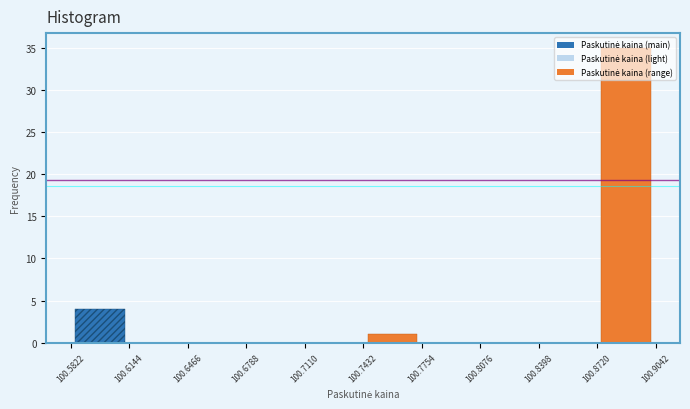

How tall is the bar that spans 100.7432 to 100.7754 on the x-axis? The values are not printed on the chart, so give them approximately, as read against the axis.

1